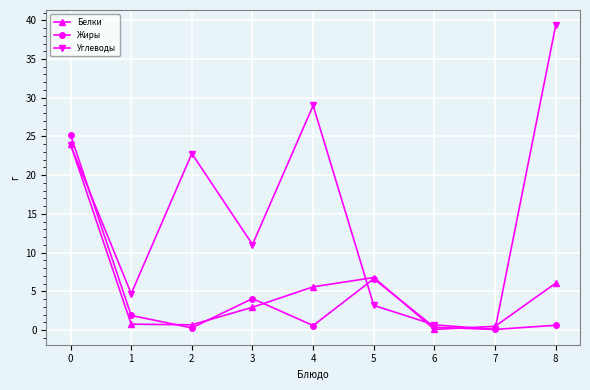

True or false: Белки has more than 0 interior local peaks.

True